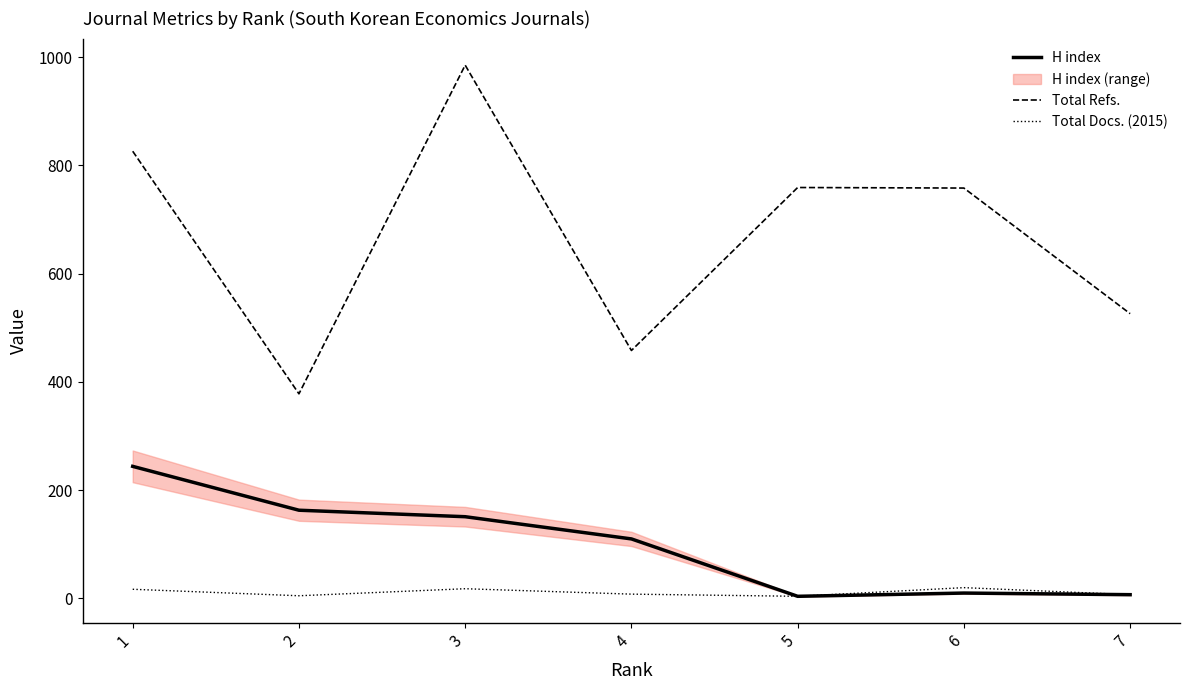

What is the difference between the maximum and minimum values in the Total Docs. (2015) series?

16